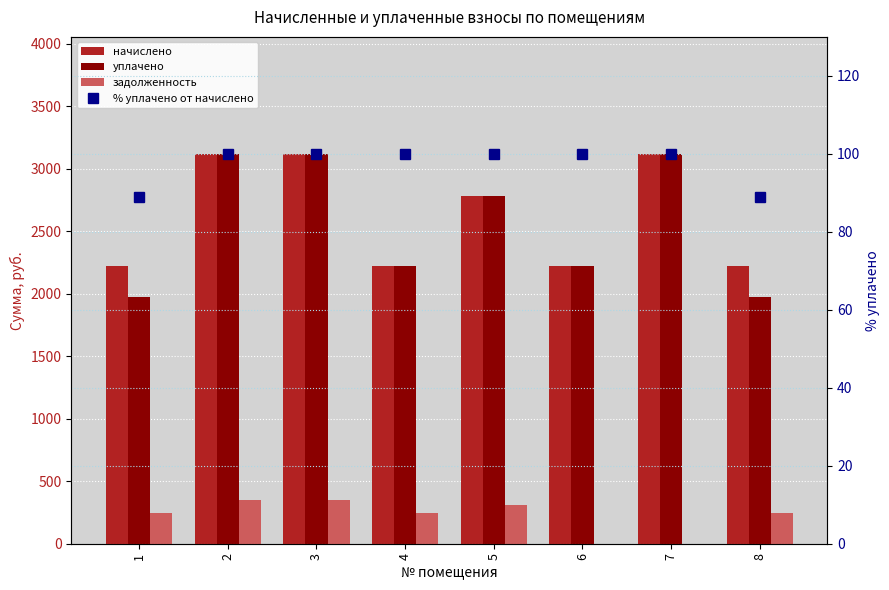

Between 2 and 4, which is larger?

2